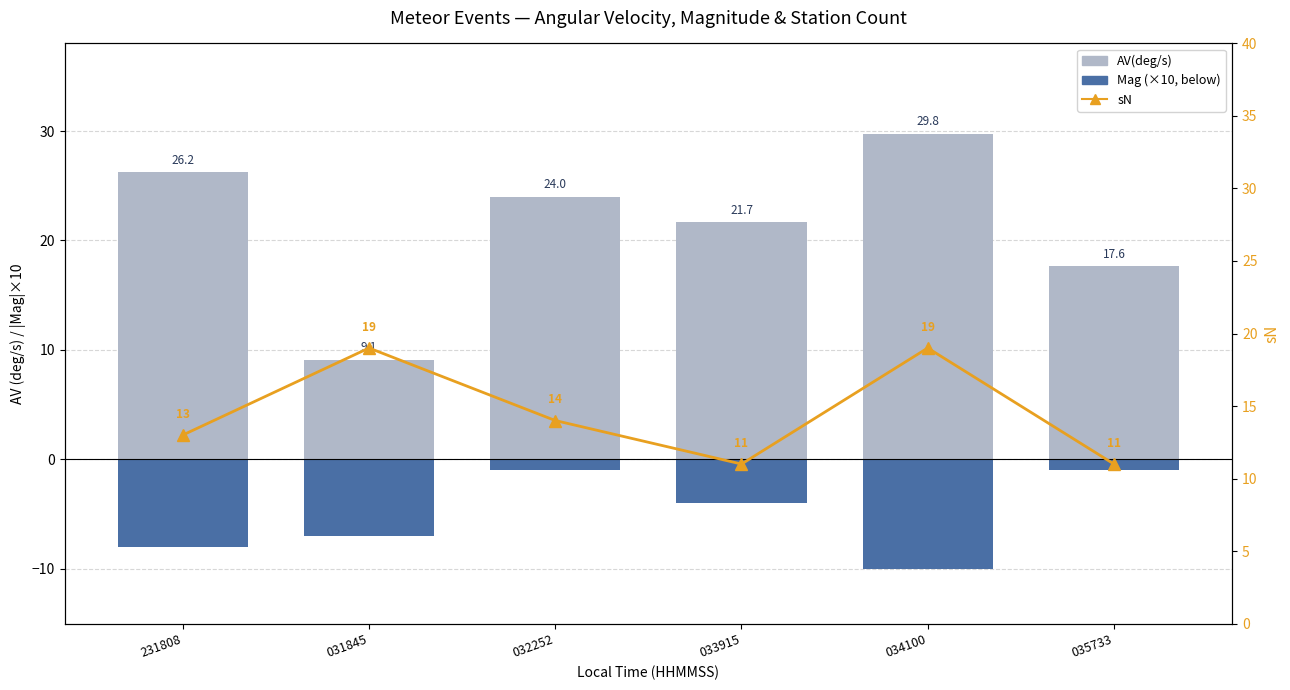

How many categories are shown in the chart?

6